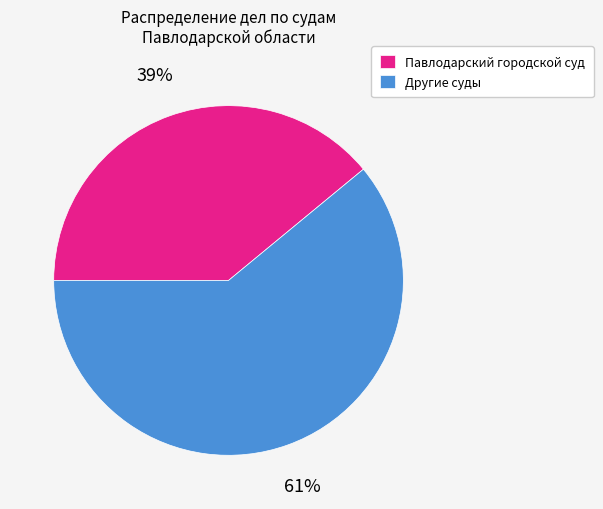

Is it true that Другие суды is 61% of the pie?

True